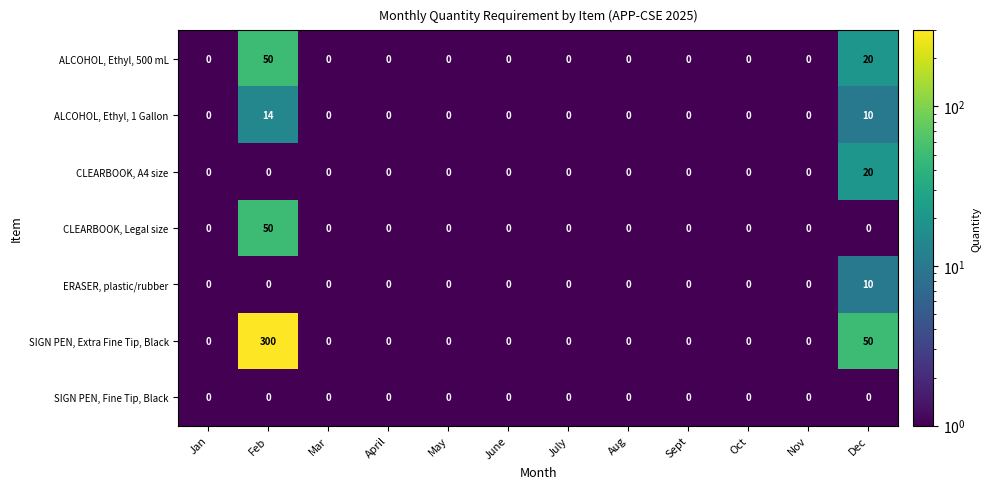

What is the spread (max minus min) of values at Feb?

300